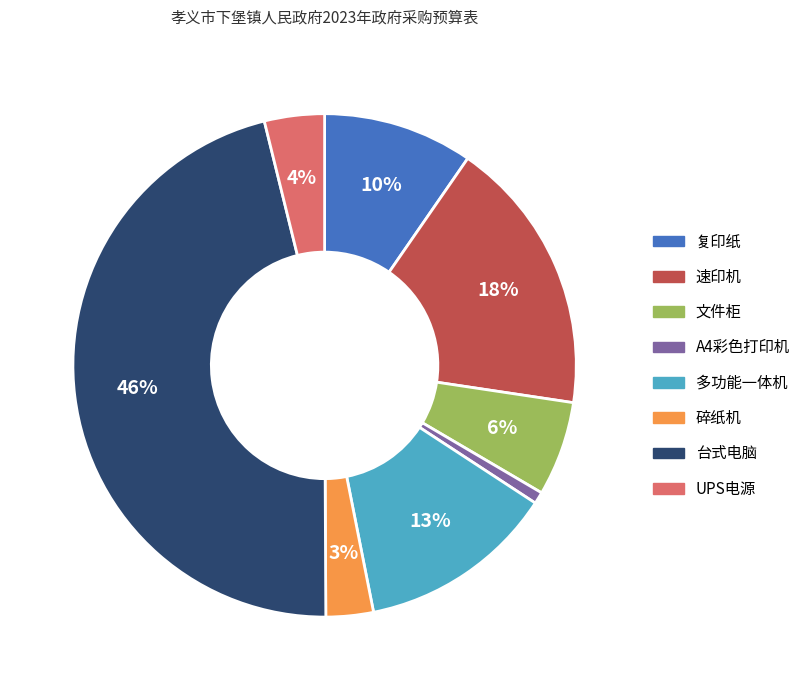

Which category has the smallest portion of the pie?

A4彩色打印机